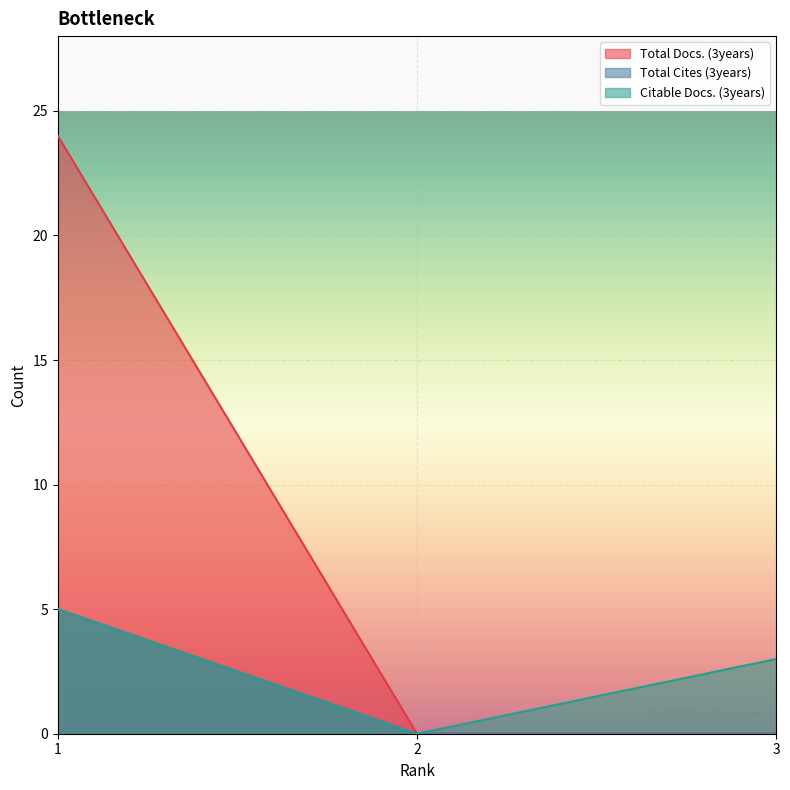

What is the difference between the maximum and minimum values in the Total Docs. (3years) series?

24